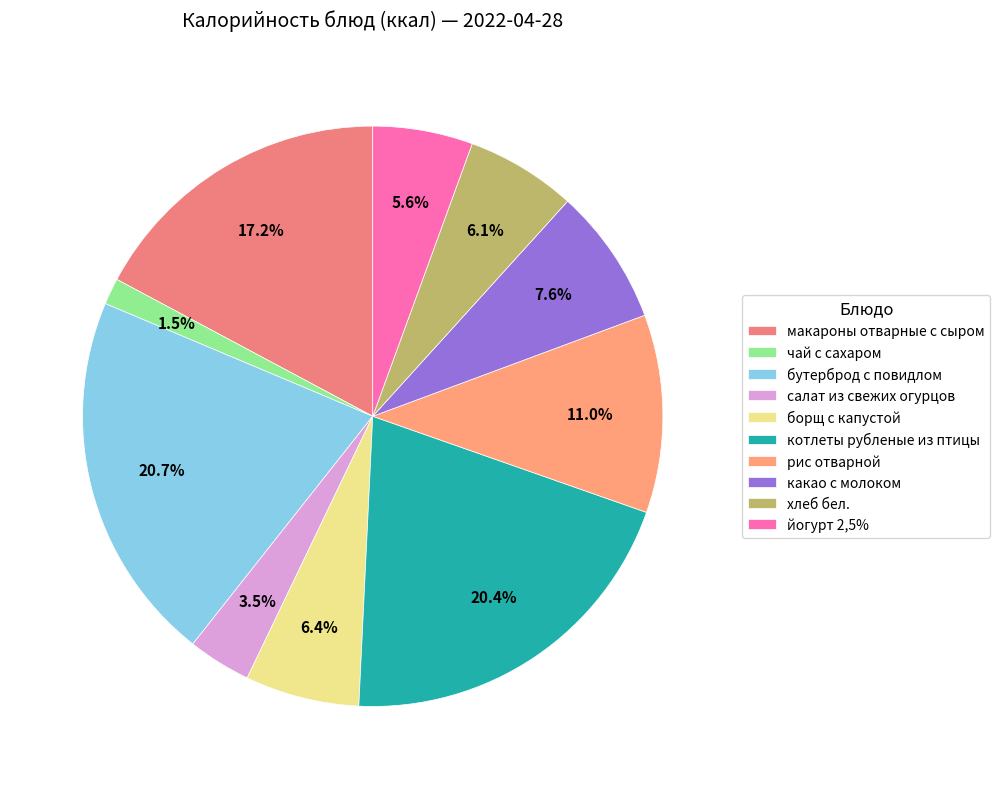

How many slices are in this pie chart?

10